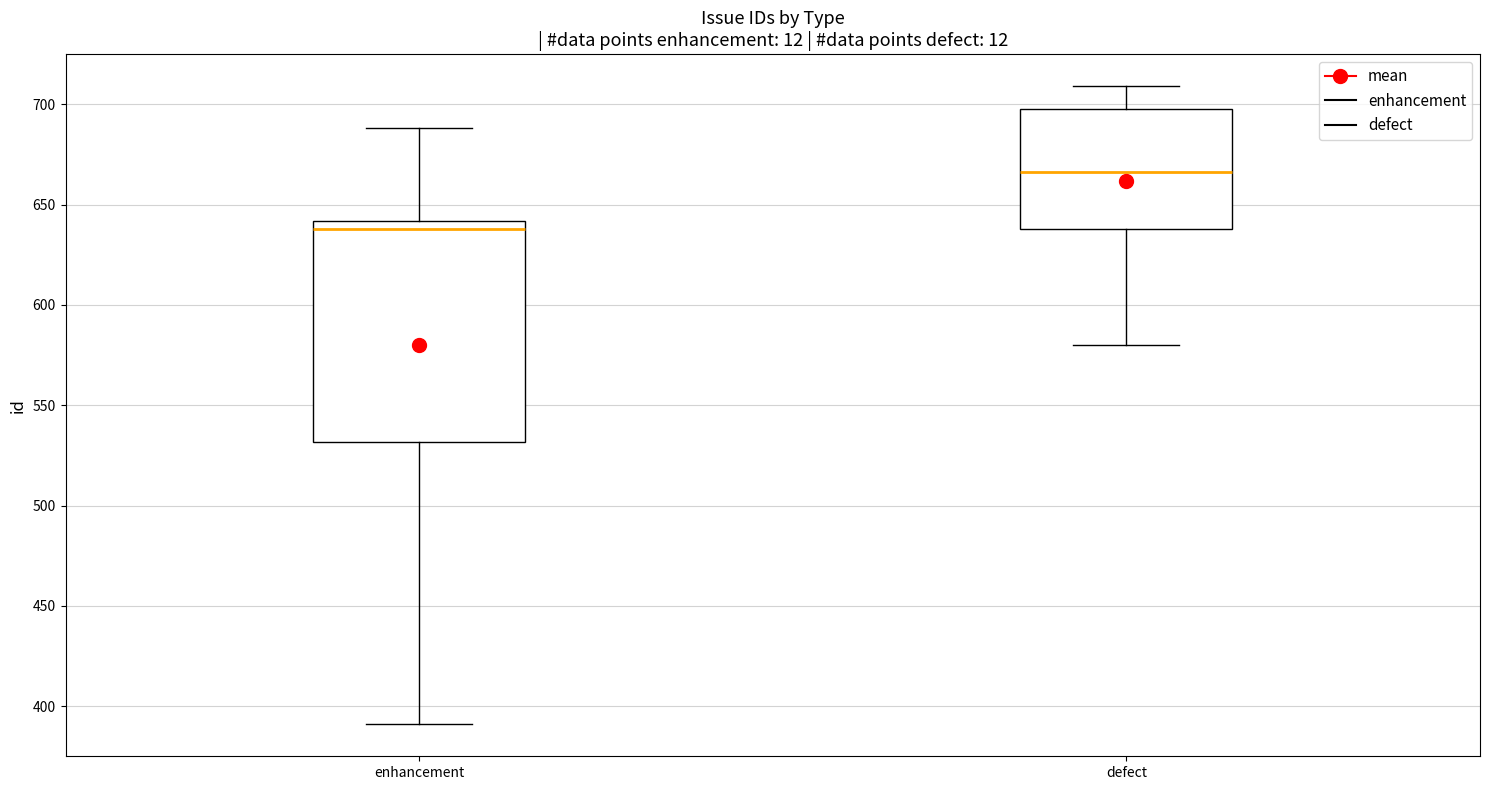

Reading left to right, read every box against the y-axis: the position of its median line, the range the box covers, and the ends of its whiskers. The values are not printed on the chart, so give them approximately, as read against the axis.

enhancement: median 640 (just below the box's upper edge), box 530 to 640, whiskers 390 to 690
defect: median 665, box 640 to 700, whiskers 580 to 710